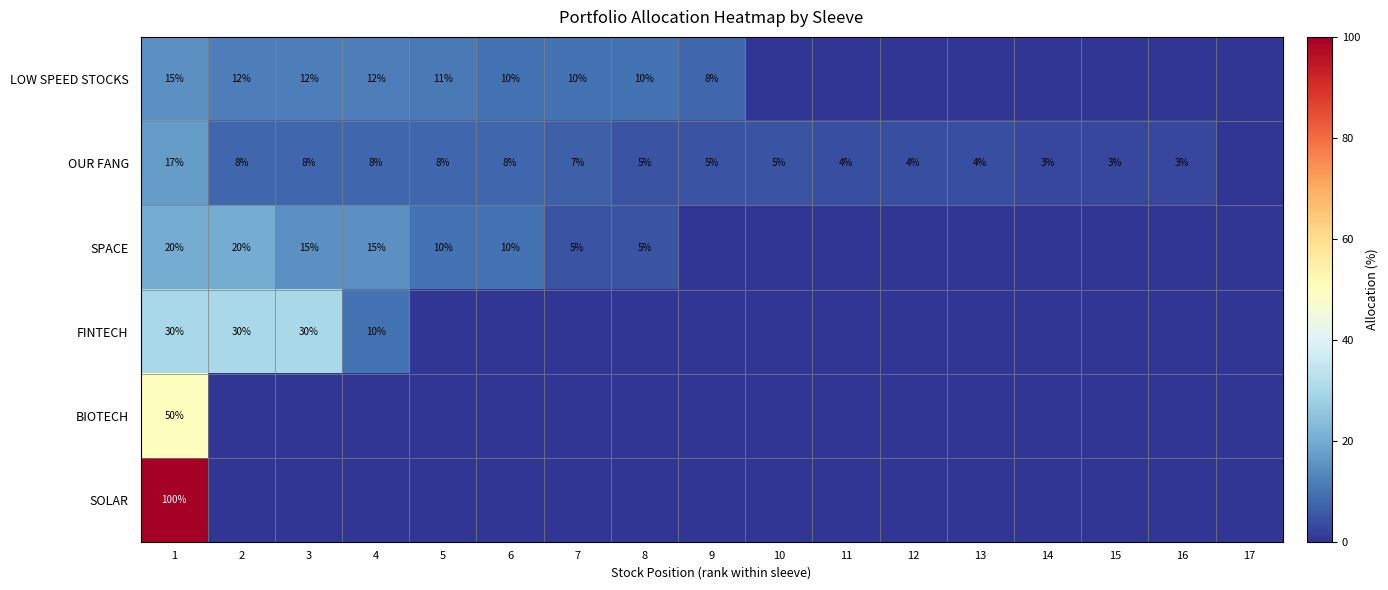

True or false: OUR FANG has a value of 8 at 5.

True